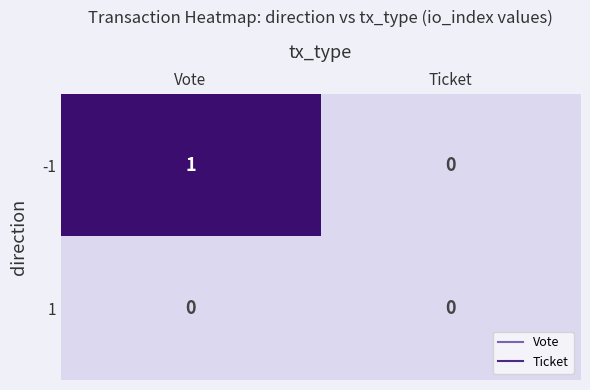

List the series in order of their overall mean, lowest first.

1, -1